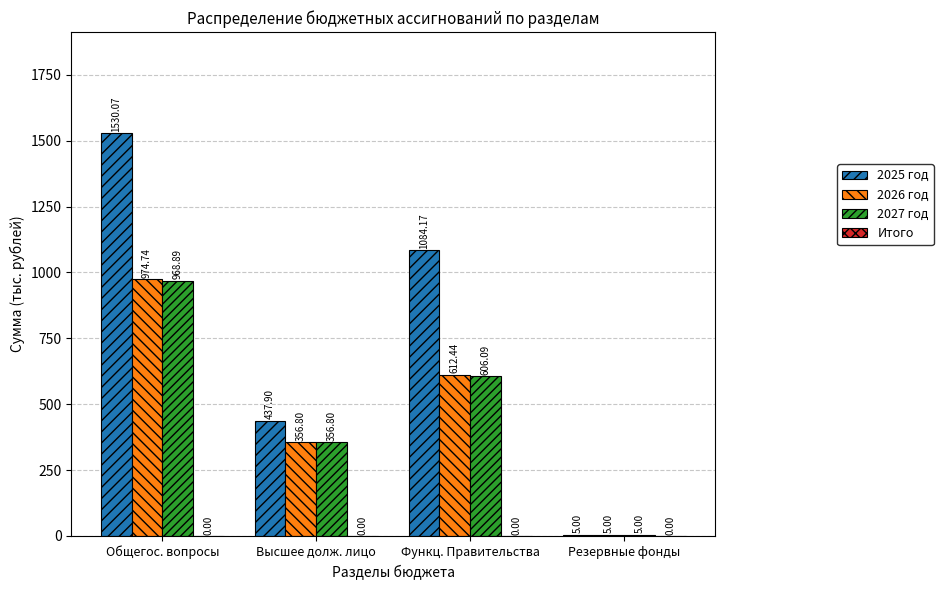

Which series has the largest total across all categories?

2025 год